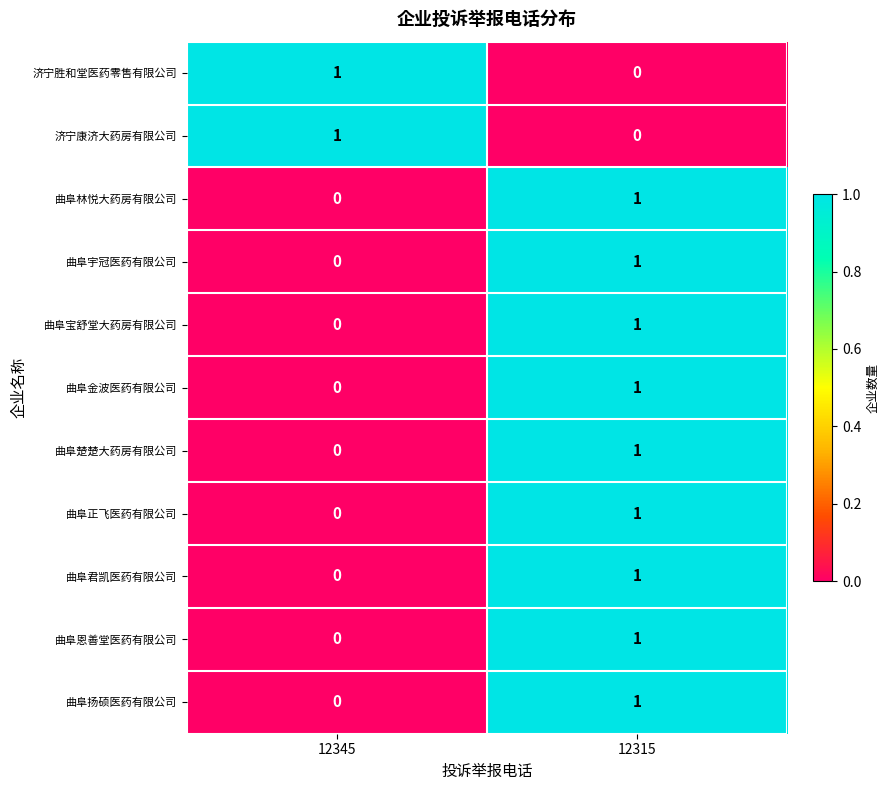

At which category is the sum across all series the highest?

12315